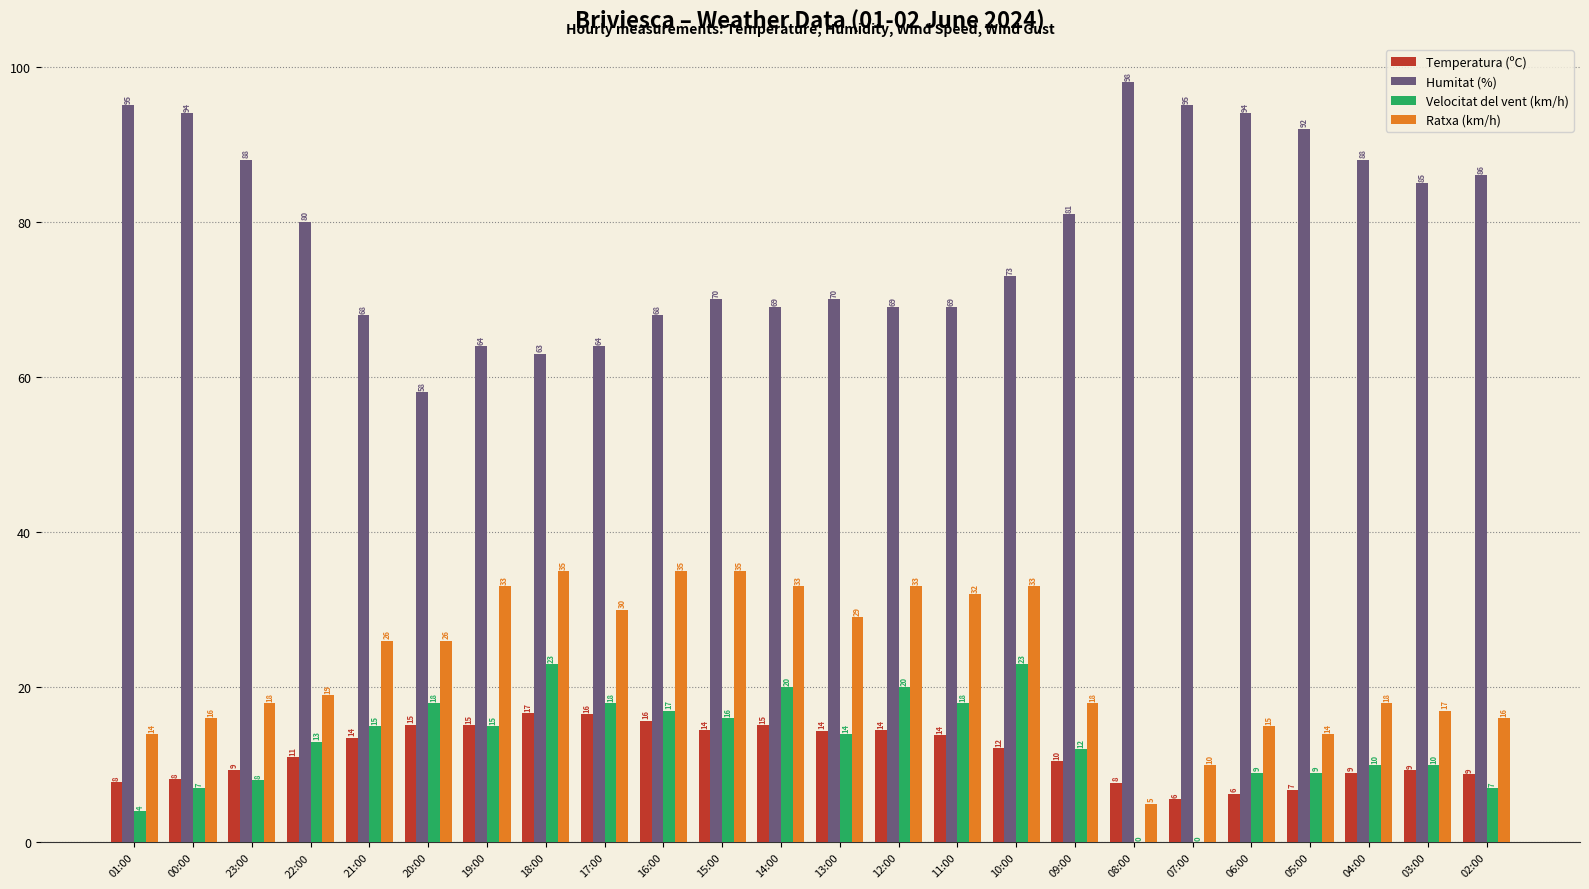

Does the chart contain stacked bars?

No